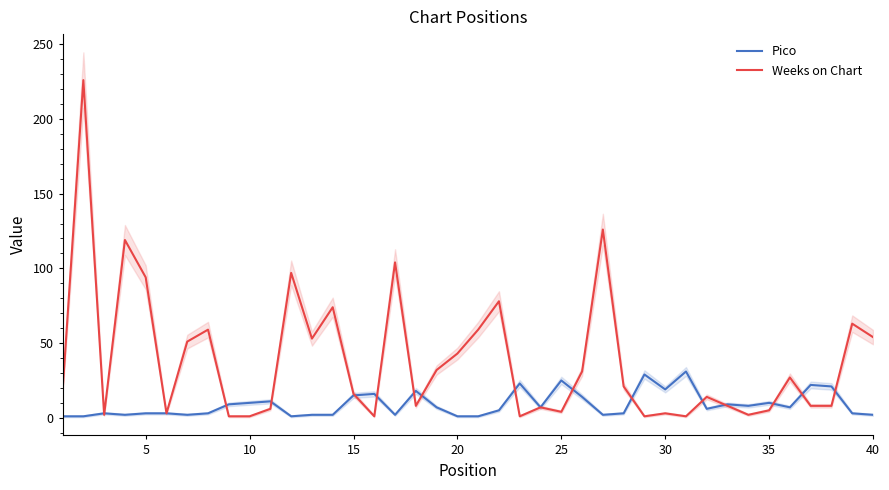

True or false: Weeks on Chart and Pico cross at least once.

True